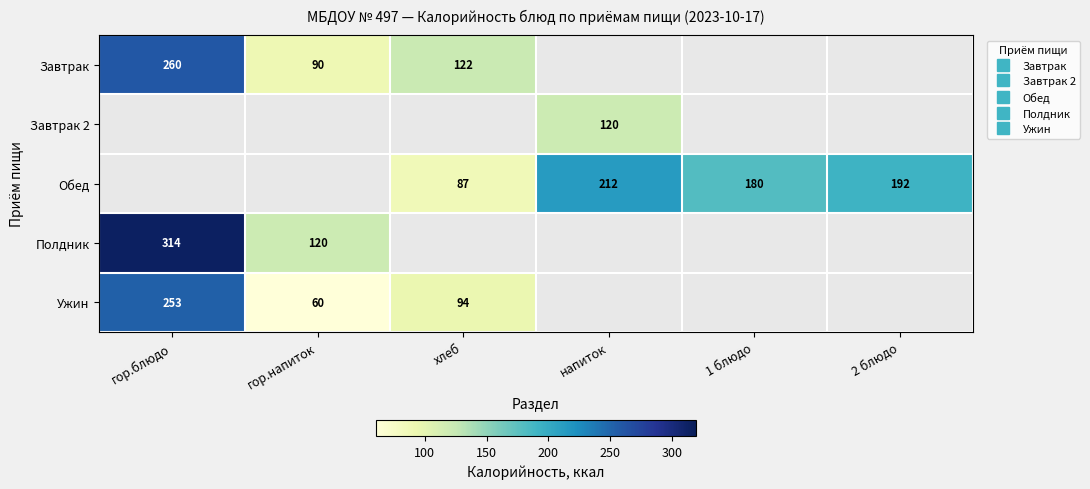

List the labels in order of Обед value, largest first.

гор.блюдо, гор.напиток, напиток, 2 блюдо, 1 блюдо, хлеб